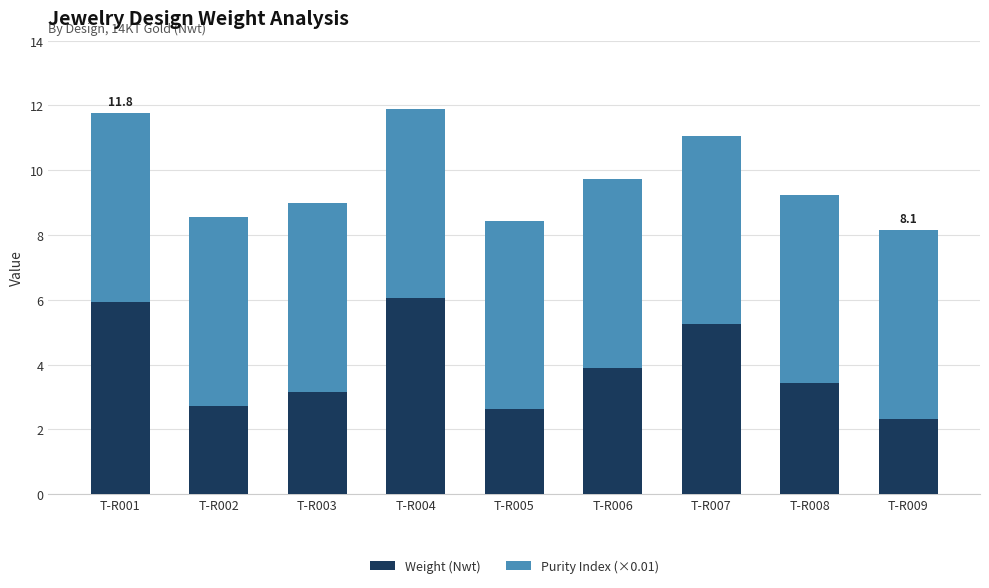

What is the sum of the Weight (Nwt) values at T-R001 and T-R004?

12.0